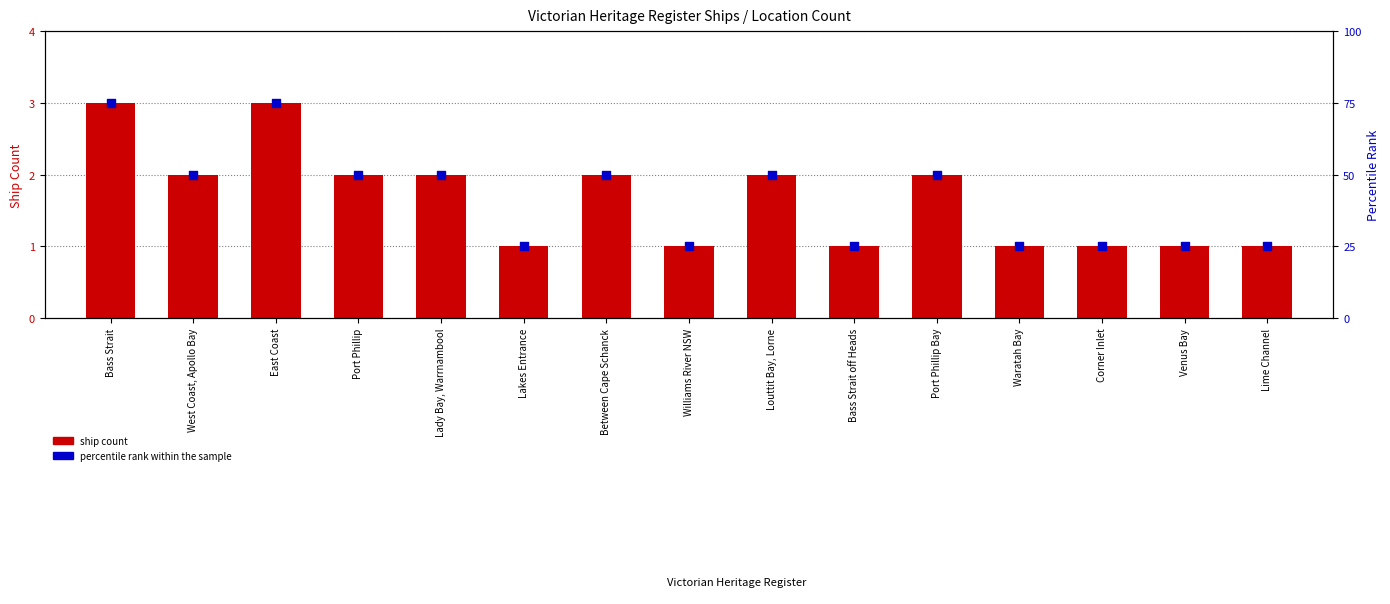

Which series has the largest total across all categories?

percentile rank within sample